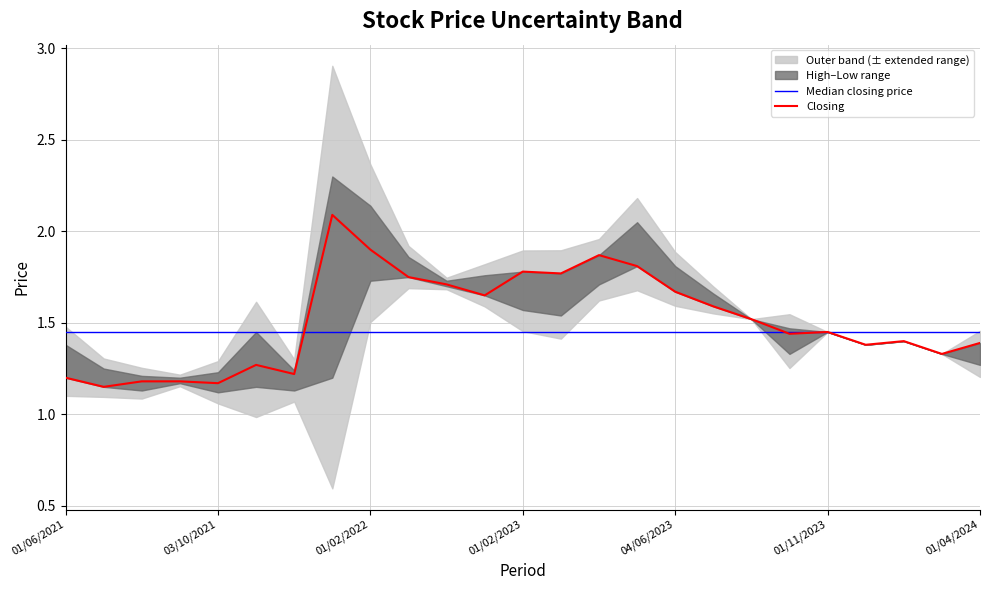

Is it true that High equals 1.4 at 03/12/2023?

True